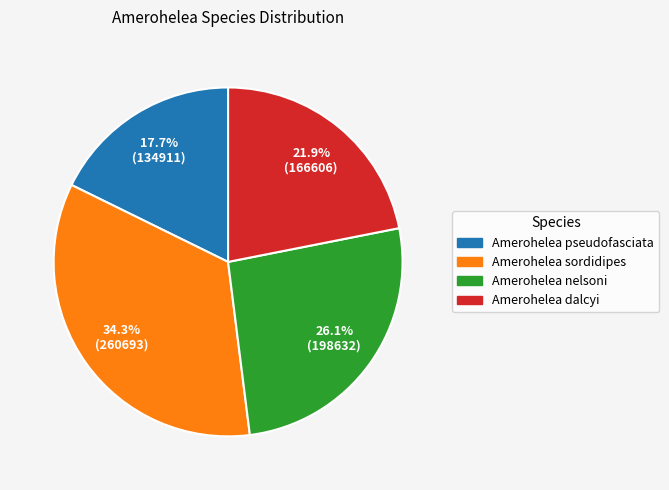

Approximately how many times larger is the value at Amerohelea pseudofasciata compared to Amerohelea dalcyi?

0.8